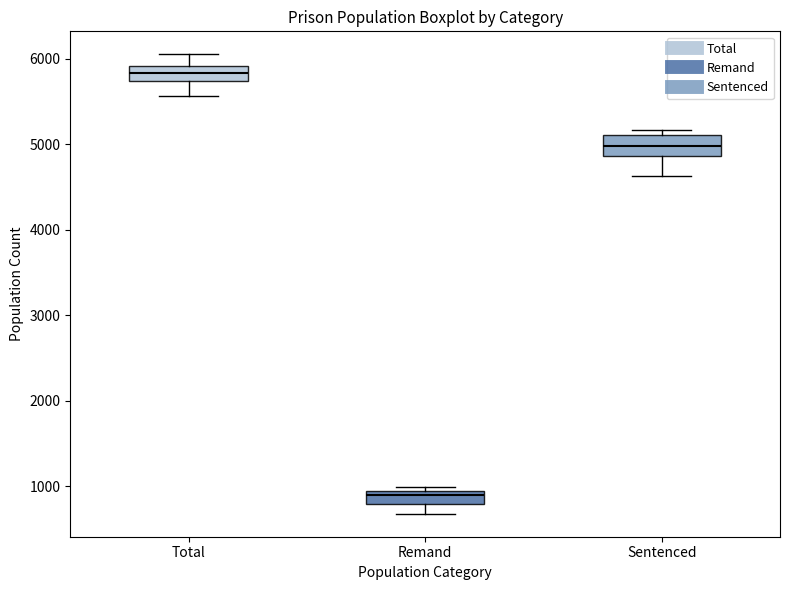

Which box has the lowest median line?

Remand